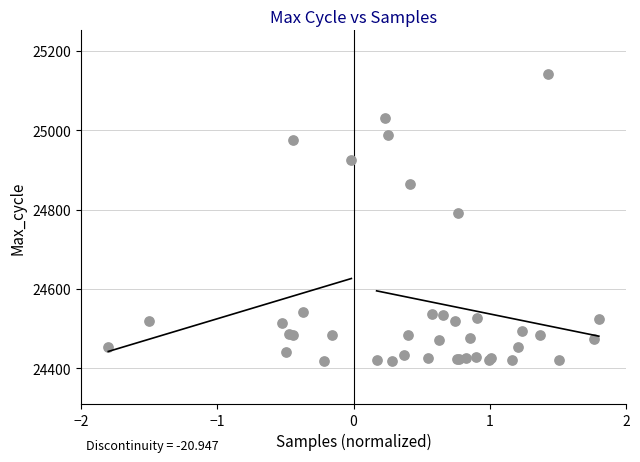

What Y value in the scatter plot is closest to 24780?

24792